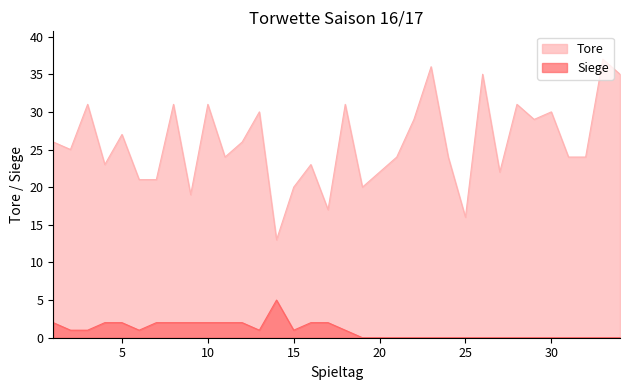

Does the chart have visible grid lines?

No